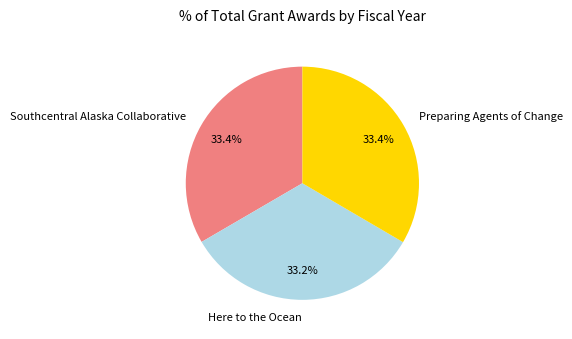

What is the ratio of the value at Preparing Agents of Change to the value at Southcentral Alaska Collaborative?

1.0